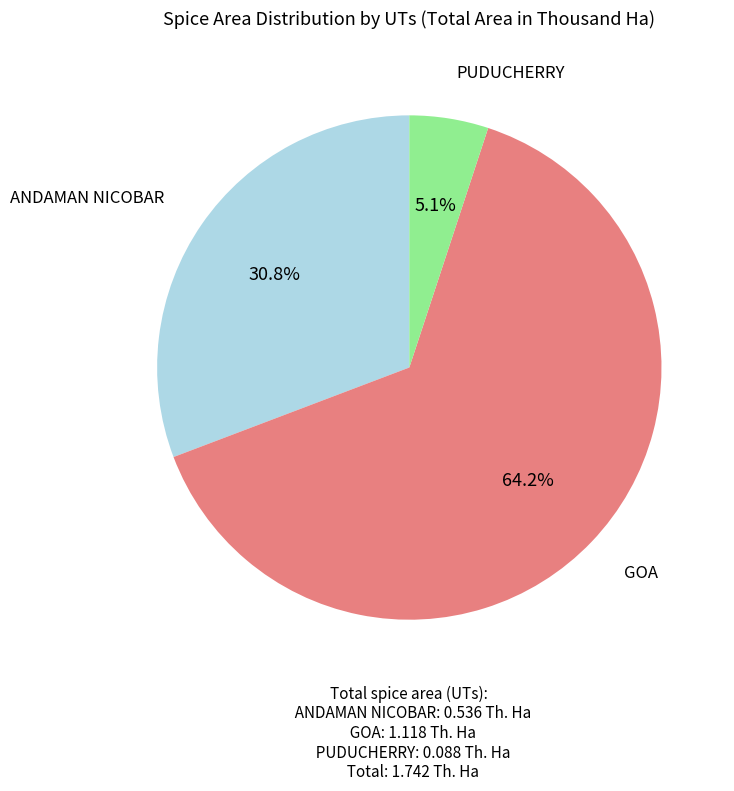

Does GOA account for over 50% of the chart?

Yes